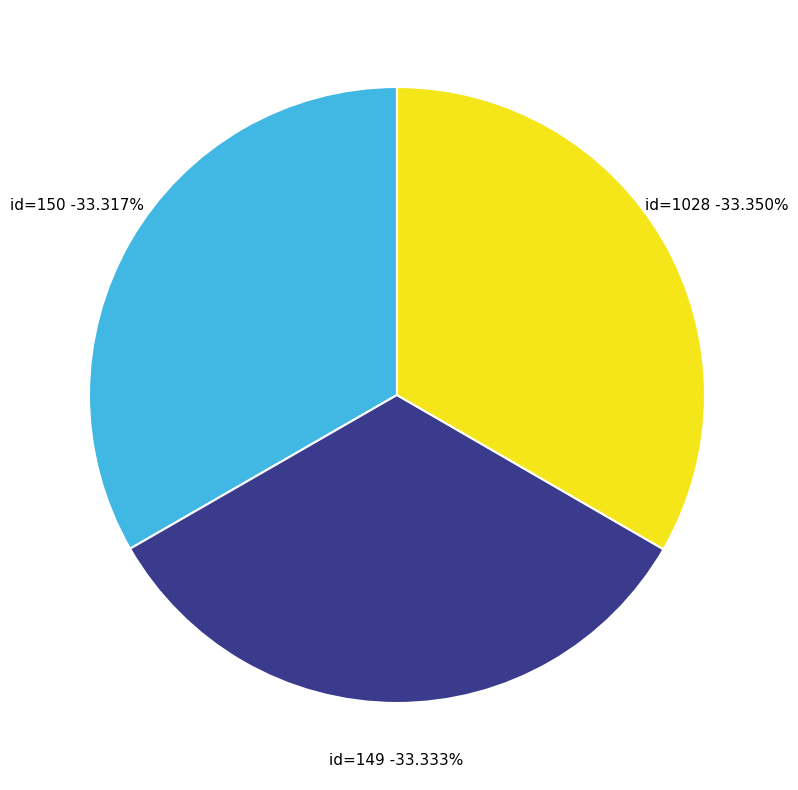

Count the number of slices in the pie.

3